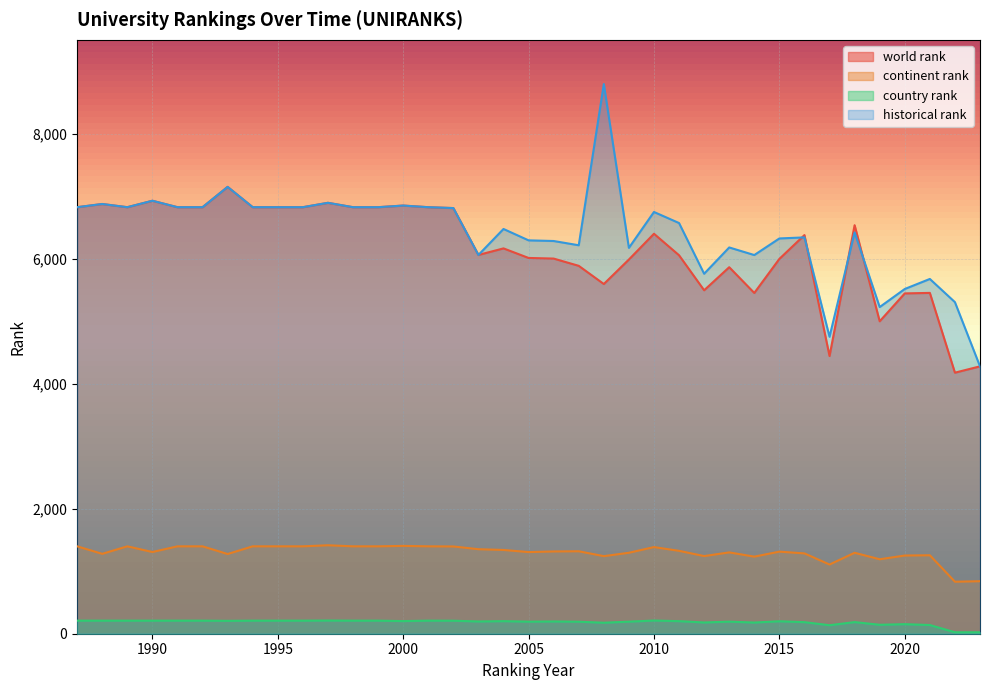

True or false: country rank has more than 2 interior local peaks.

True